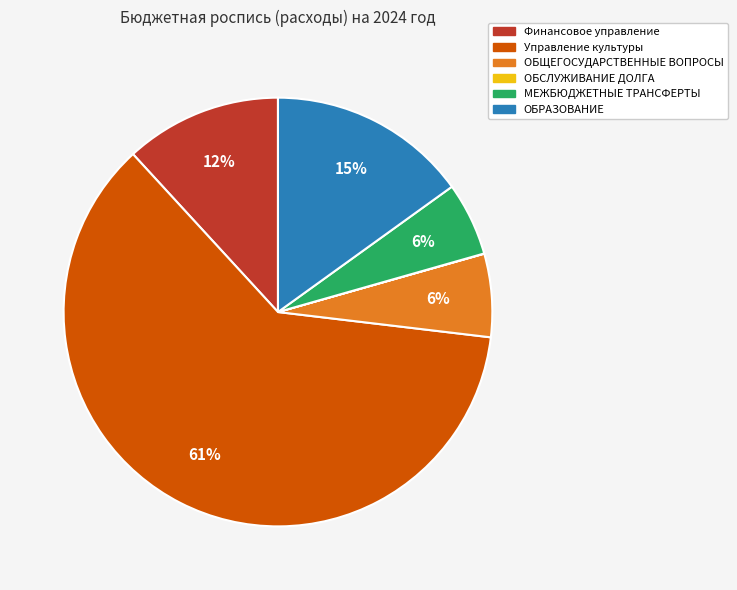

Does Управление культуры account for over 50% of the chart?

Yes